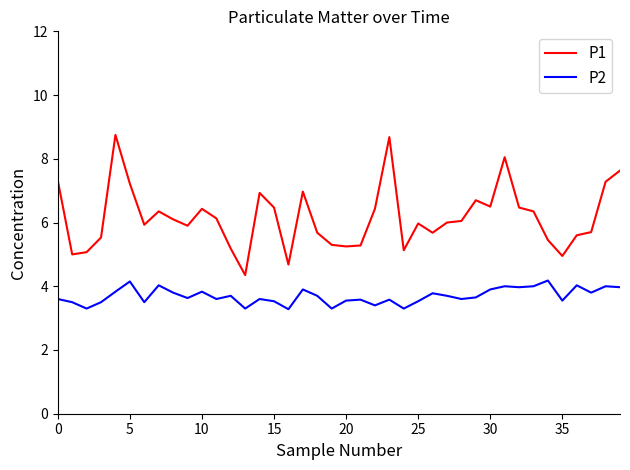

Is this an area chart (filled region under the line)?

No